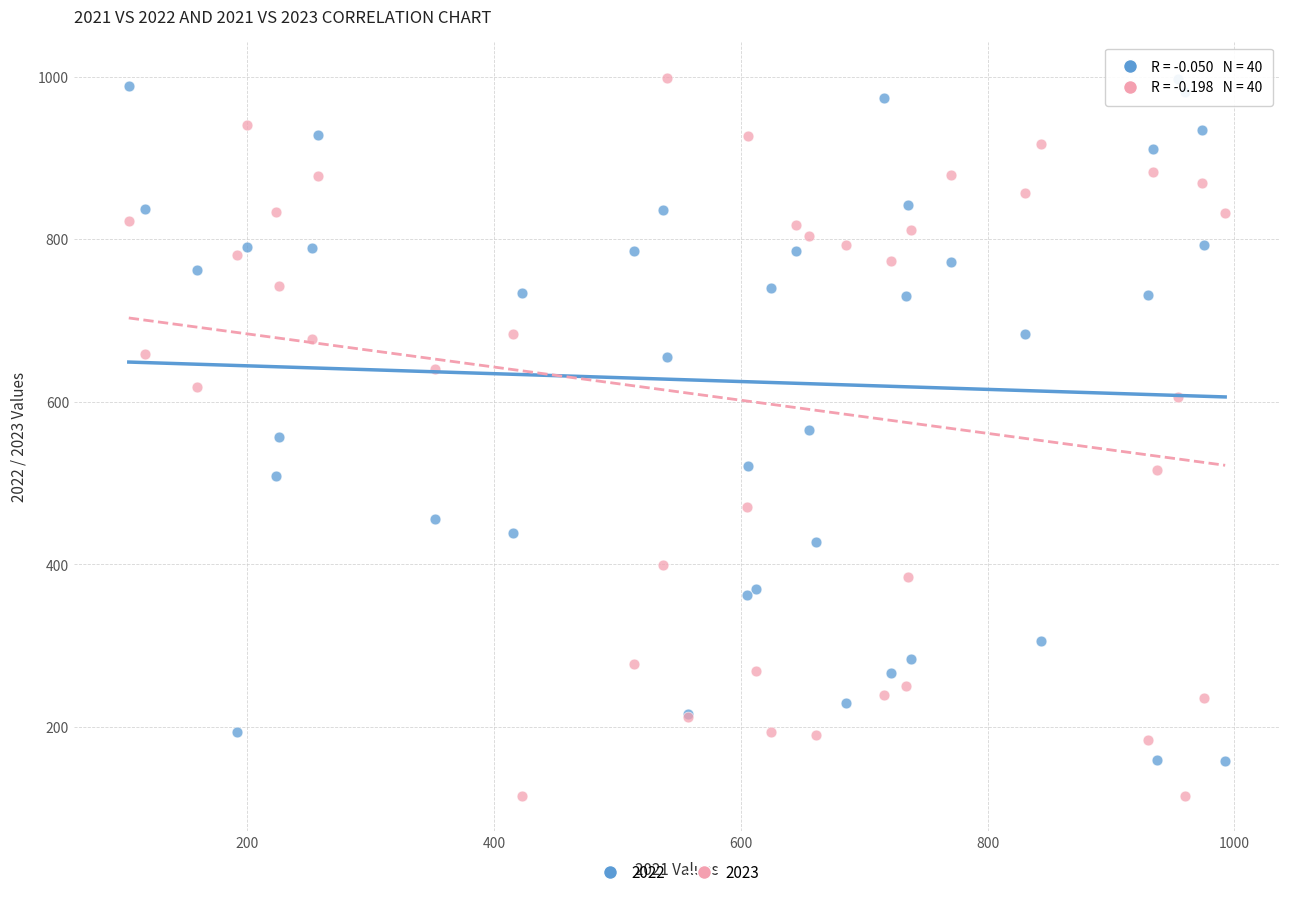

Which series contains the lowest Y value?

2023